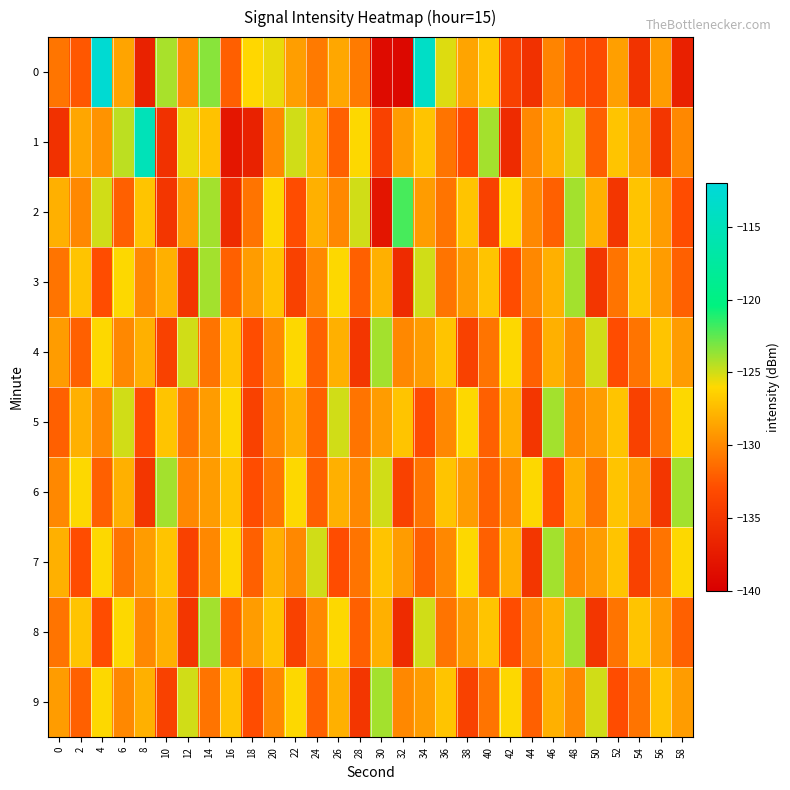

At which category is the sum across all series the highest?

14